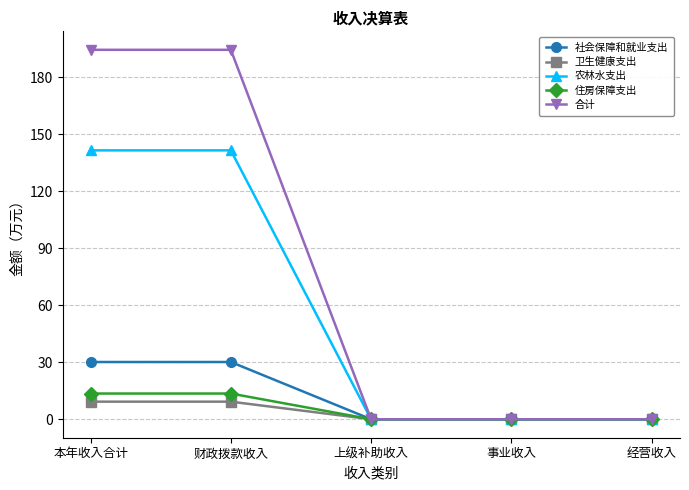

What is the spread (max minus min) of values at 本年收入合计?

185.2